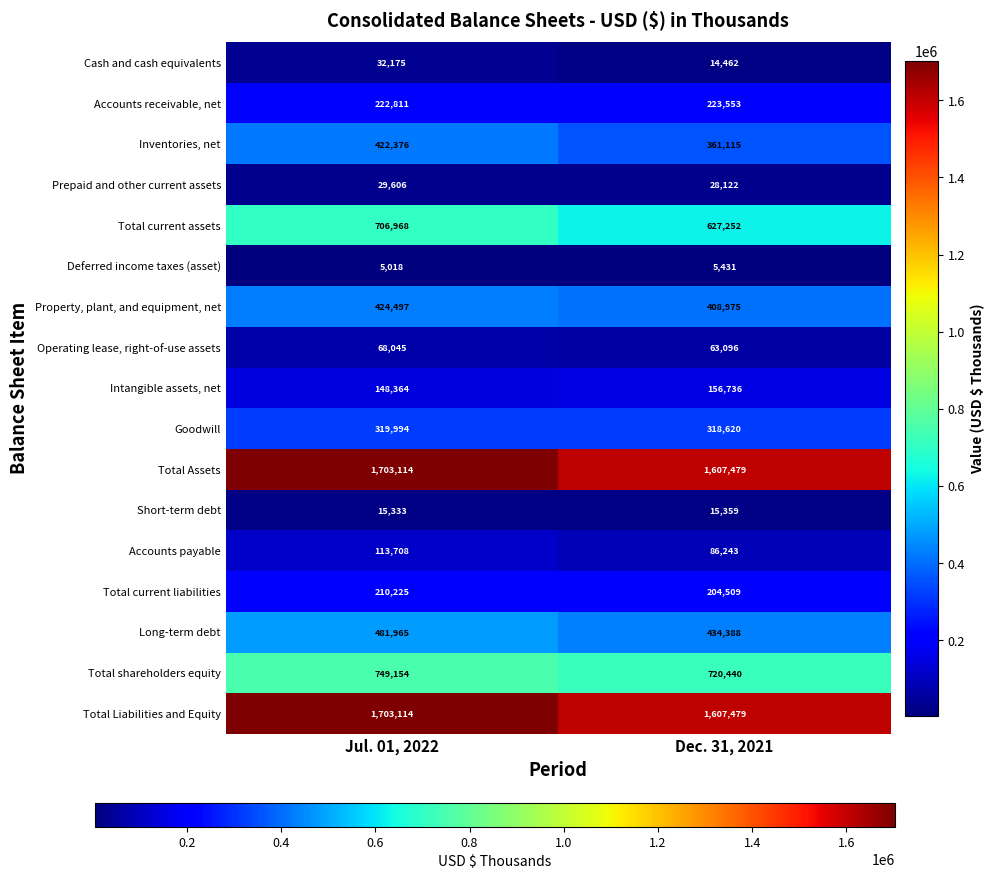

What is the difference between the Operating lease, right-of-use assets values at Dec. 31, 2021 and Jul. 01, 2022?

4949